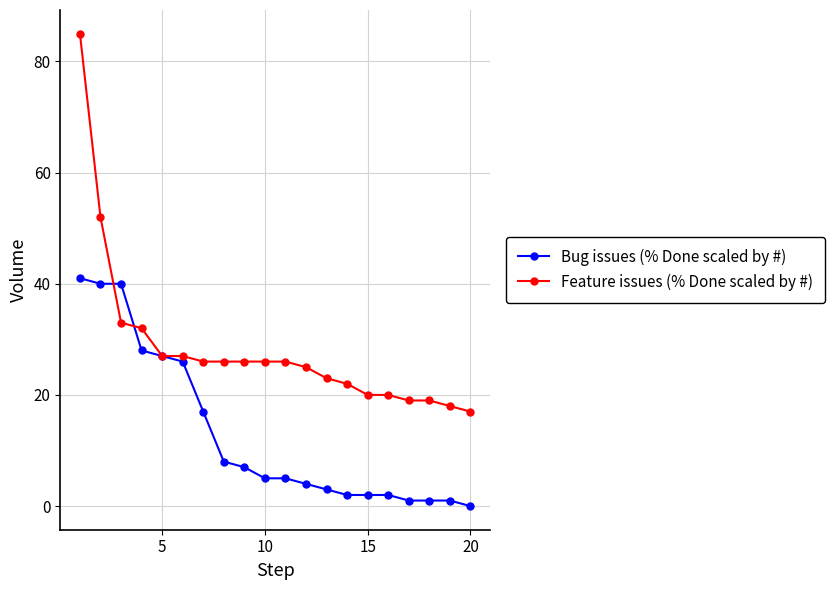

What is the maximum value for Feature issues (% Done scaled by #)?

85